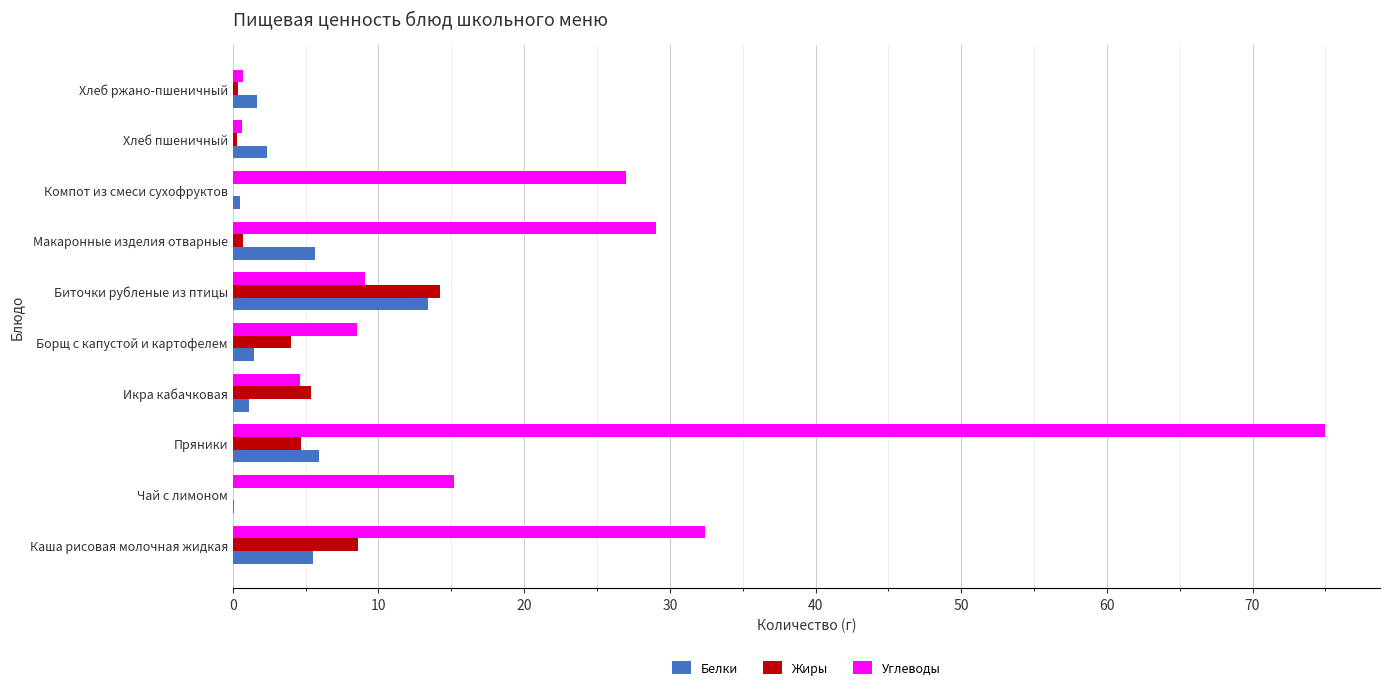

Is the value of Белки at Каша рисовая молочная жидкая greater than the value of Углеводы at Компот из смеси сухофруктов?

No